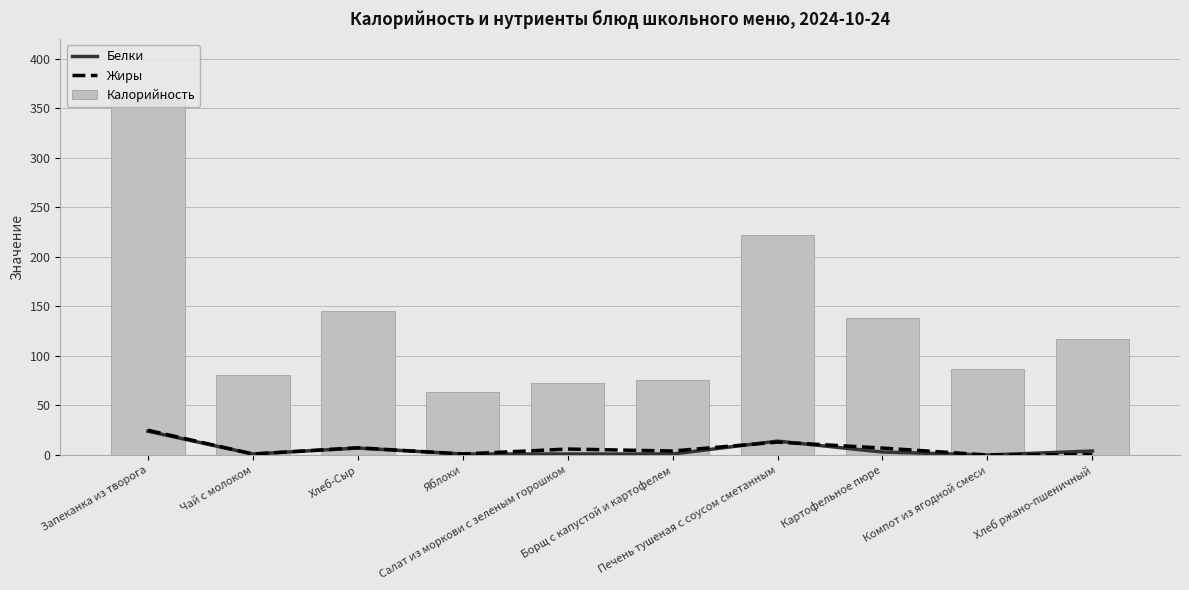

What is the label of the 6th bar from the right?

Салат из моркови с зеленым горошком